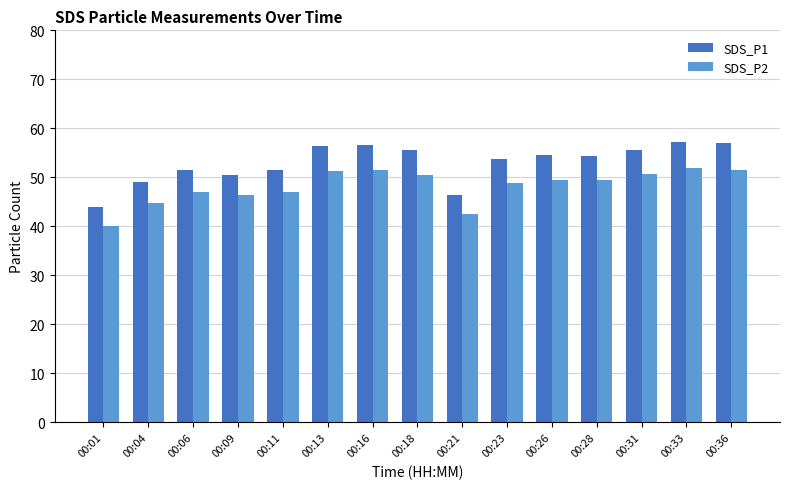

What is the sum of the SDS_P2 values at 00:33 and 00:13?

103.2